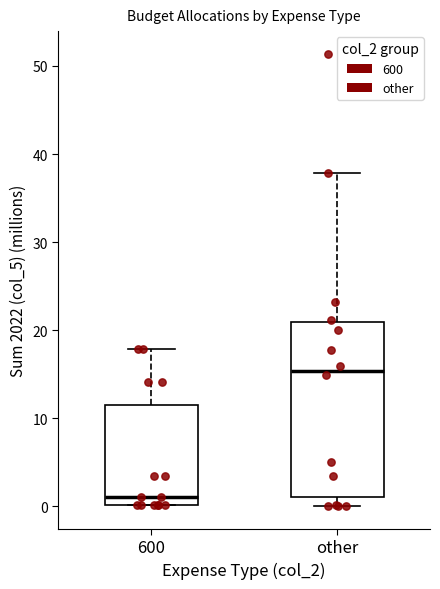

Comparing the boxes themselves (not the whiskers), which one is the tallest?

other